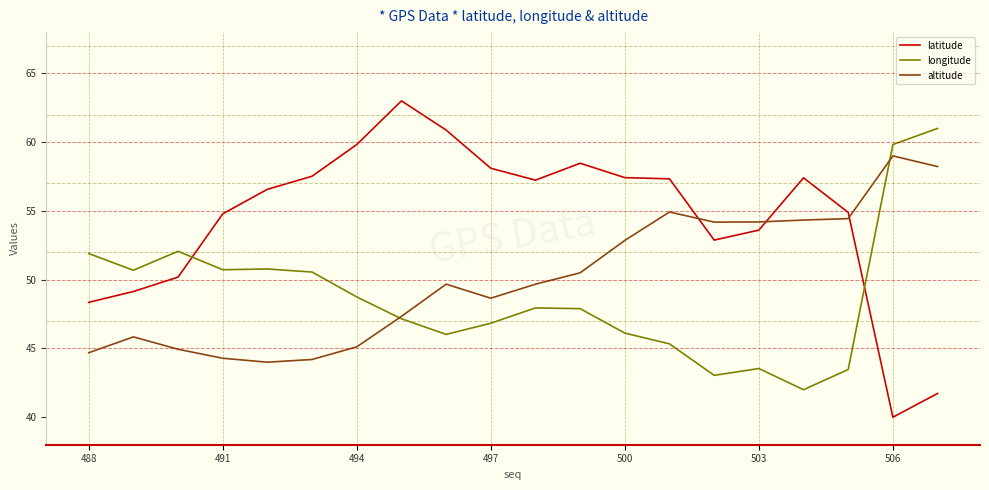

What is the minimum value shown in the chart?

40.0